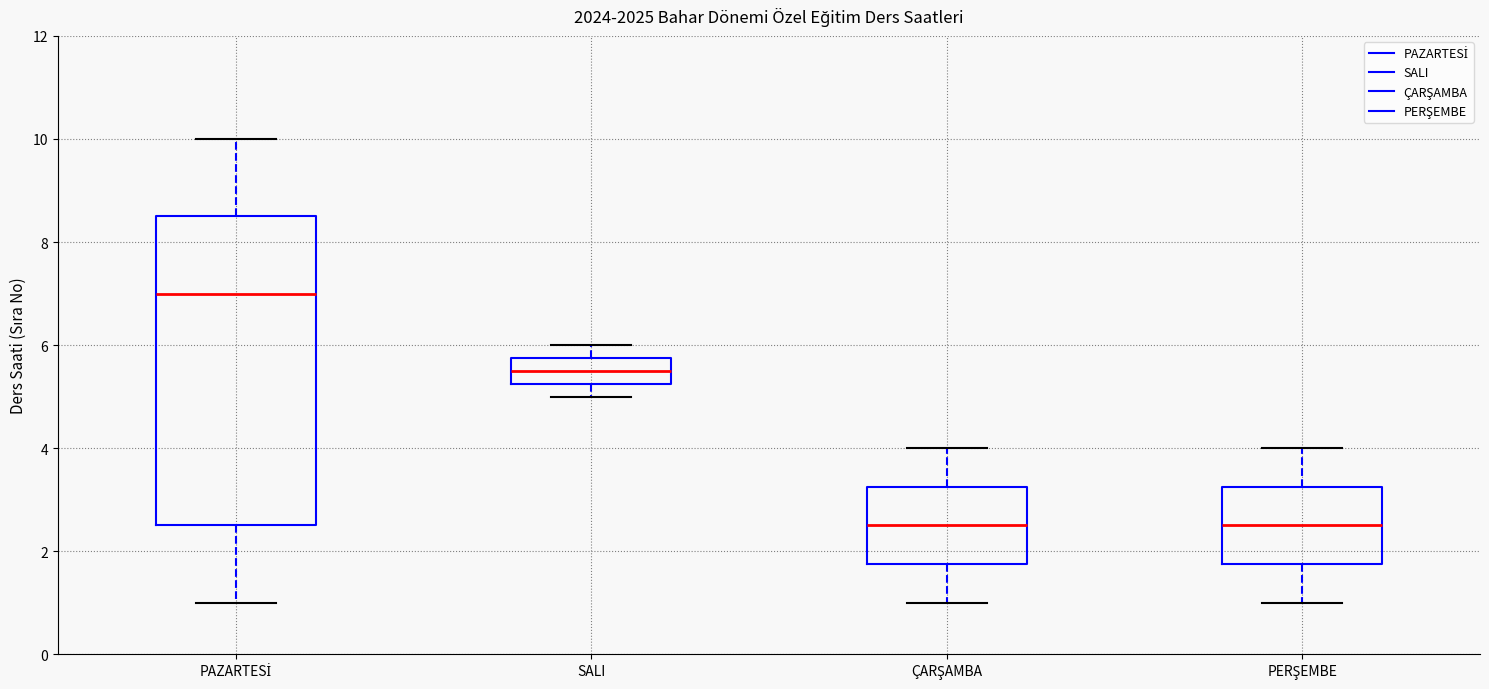

Comparing the boxes themselves (not the whiskers), which one is the tallest?

PAZARTESİ